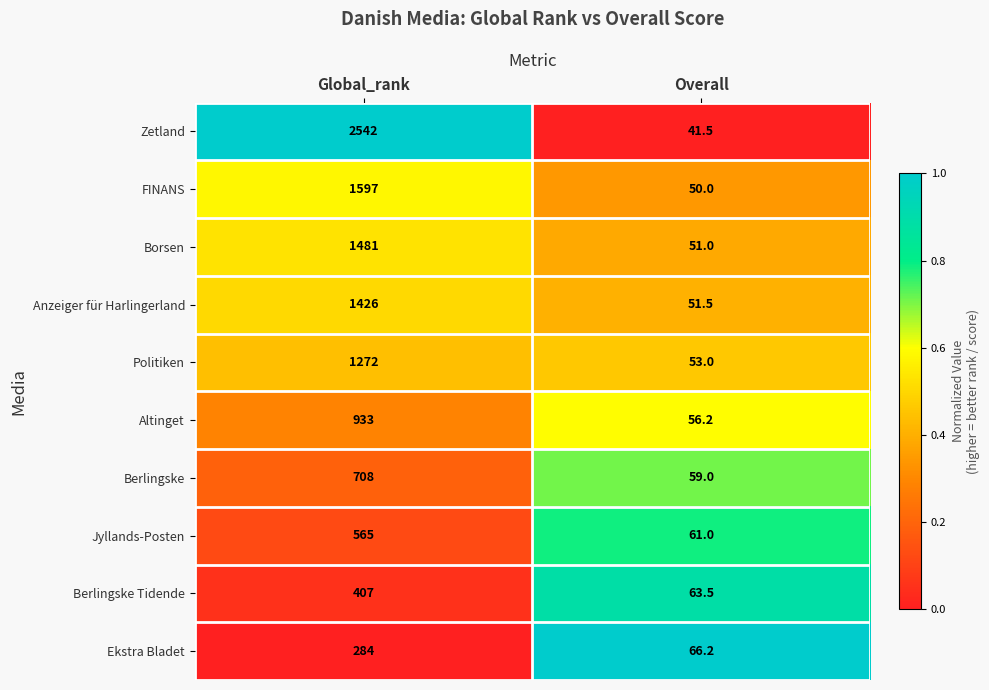

At which category is the sum across all series the highest?

Global_rank